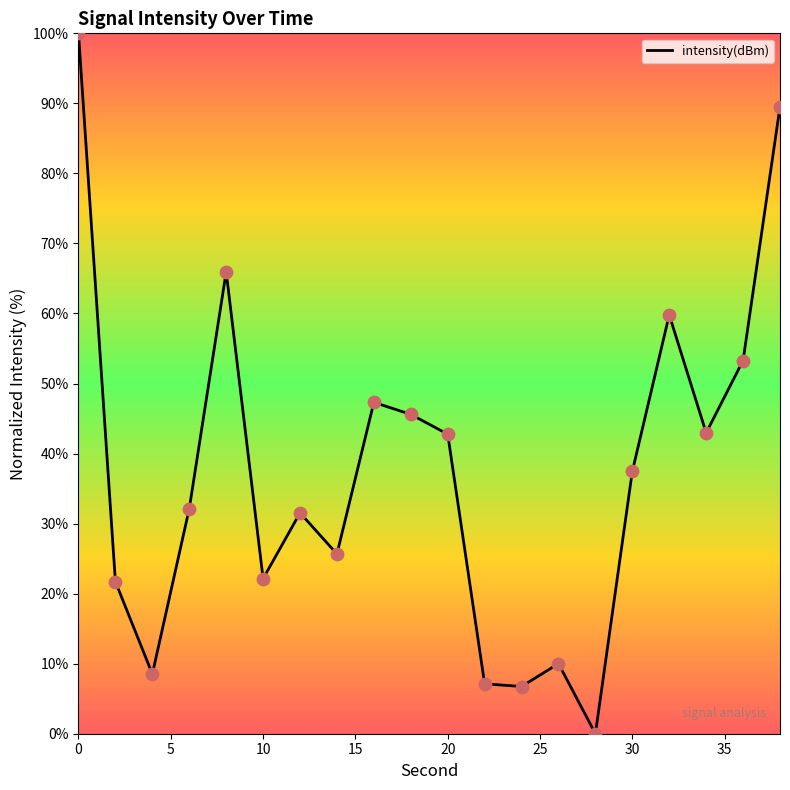

What is the difference between the maximum and minimum values?

100.0